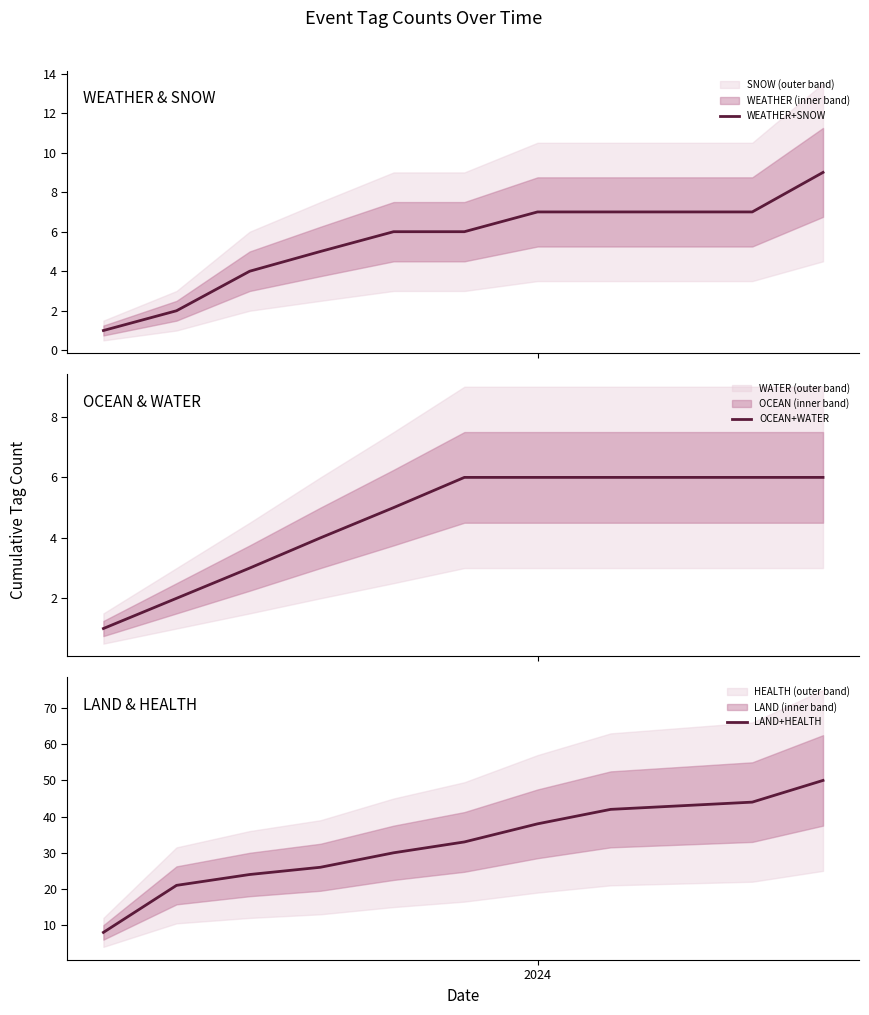

Reading right to left, list all the values displayed in this chart.

WEATHER+SNOW: 9	7	7	7	6	6	5	4	2	1
OCEAN+WATER: 6	6	6	6	6	5	4	3	2	1
LAND+HEALTH: 50	44	42	38	33	30	26	24	21	8